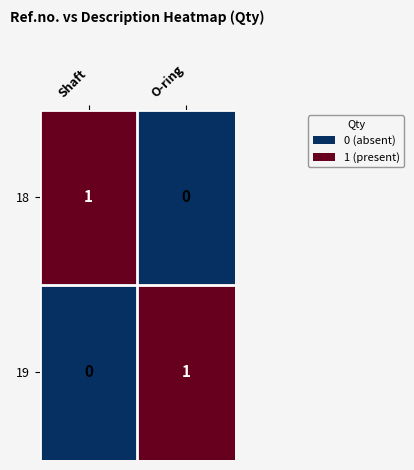

Reading left to right, what are all the values shown in this chart?

18: 1	0
19: 0	1